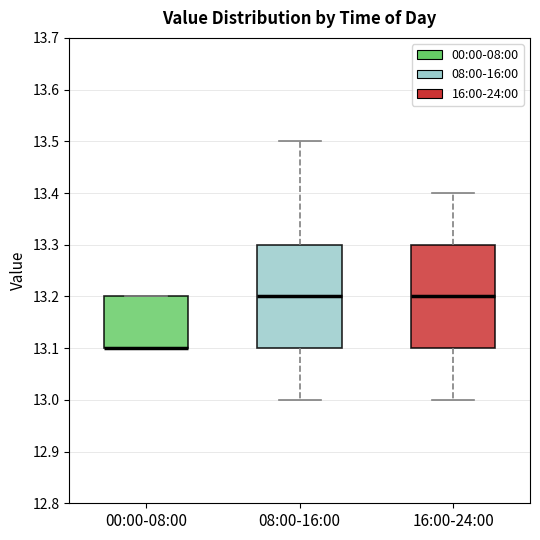

Reading left to right, transcribe this box plot: for each box, give where its median line is, the range the box spans, and where its two whiskers end, as read against the y-axis. The values are not printed on the chart, so give them approximately, as read against the axis.

00:00-08:00: median 13.1 (drawn on the box's lower edge), box 13.1 to 13.2, whiskers 13.1 to 13.2
08:00-16:00: median 13.2, box 13.1 to 13.3, whiskers 13.0 to 13.5
16:00-24:00: median 13.2, box 13.1 to 13.3, whiskers 13.0 to 13.4